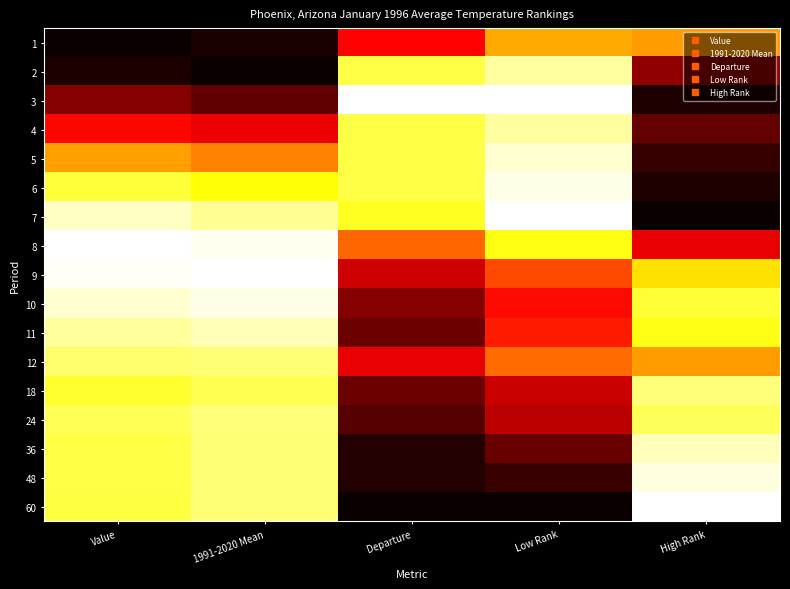

What is the spread (max minus min) of values at Value?

1.0